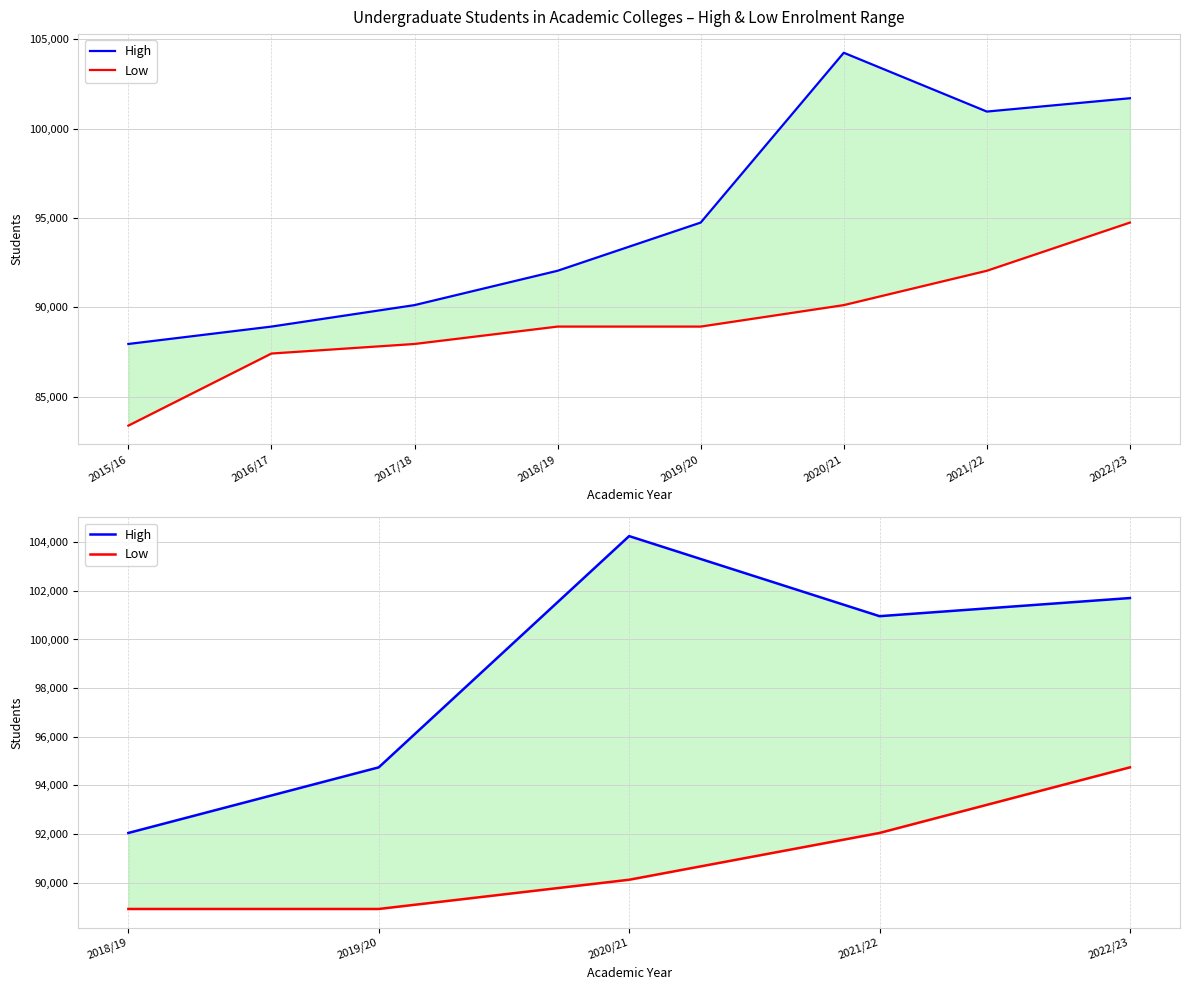

How many interior local valleys does the High series have?

1